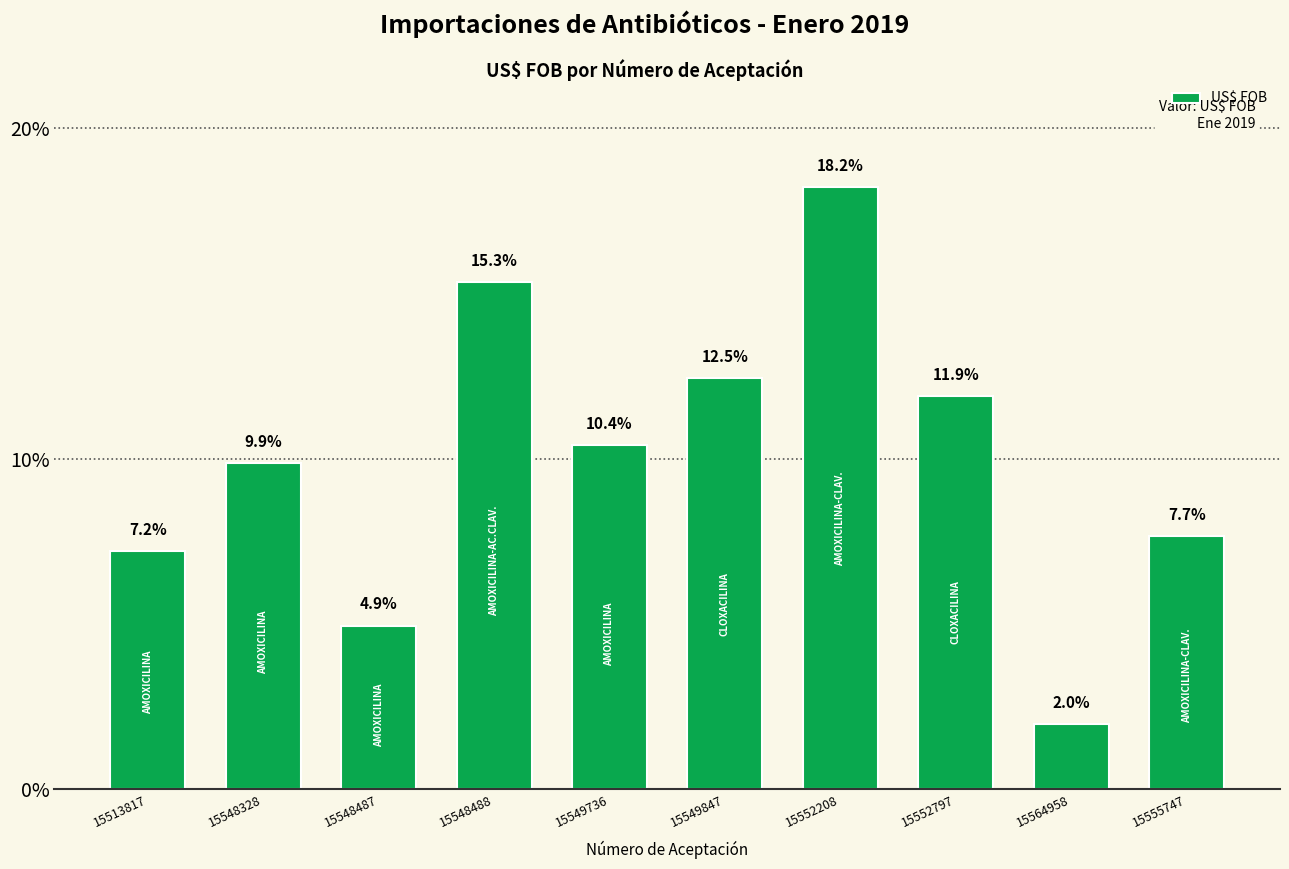

Reading left to right, transcribe all the data shown in this chart.

15513817=7.2	15548328=9.9	15548487=4.9	15548488=15.3	15549736=10.4	15549847=12.5	15552208=18.2	15552797=11.9	15564958=2.0	15555747=7.7